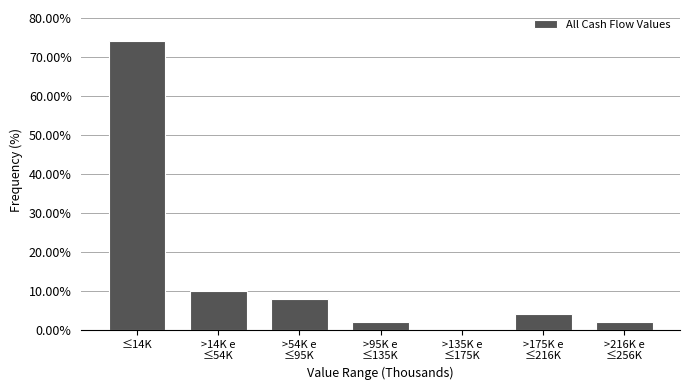

At which category does the chart reach its peak across all series?

≤14K